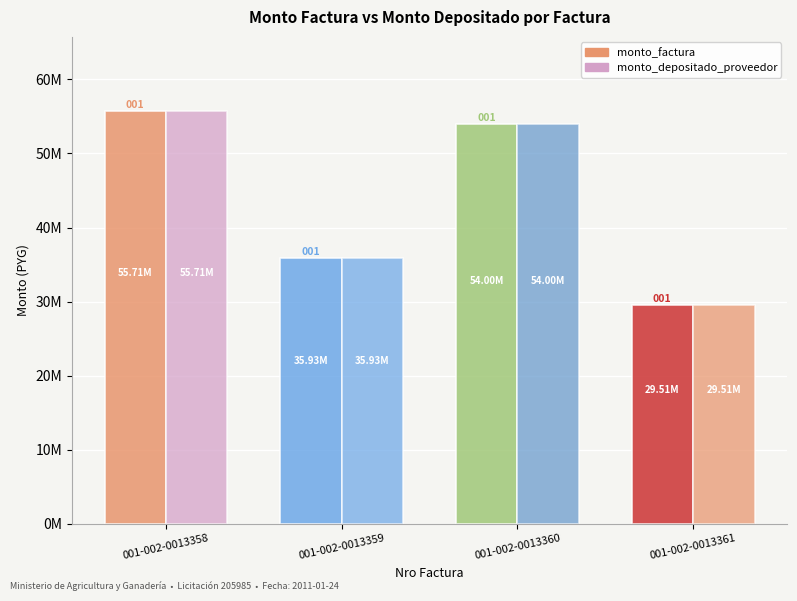

Which category has the highest value across all series?

001-002-0013358